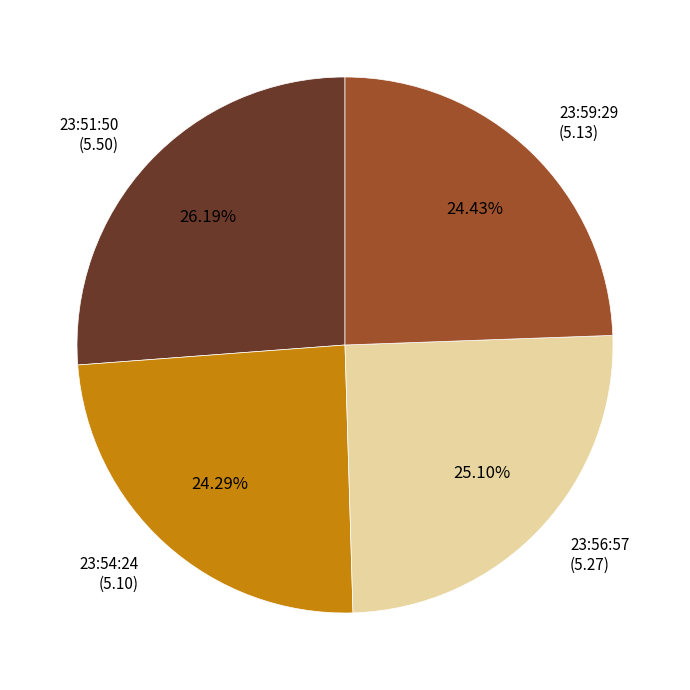

How many slices are in this pie chart?

4